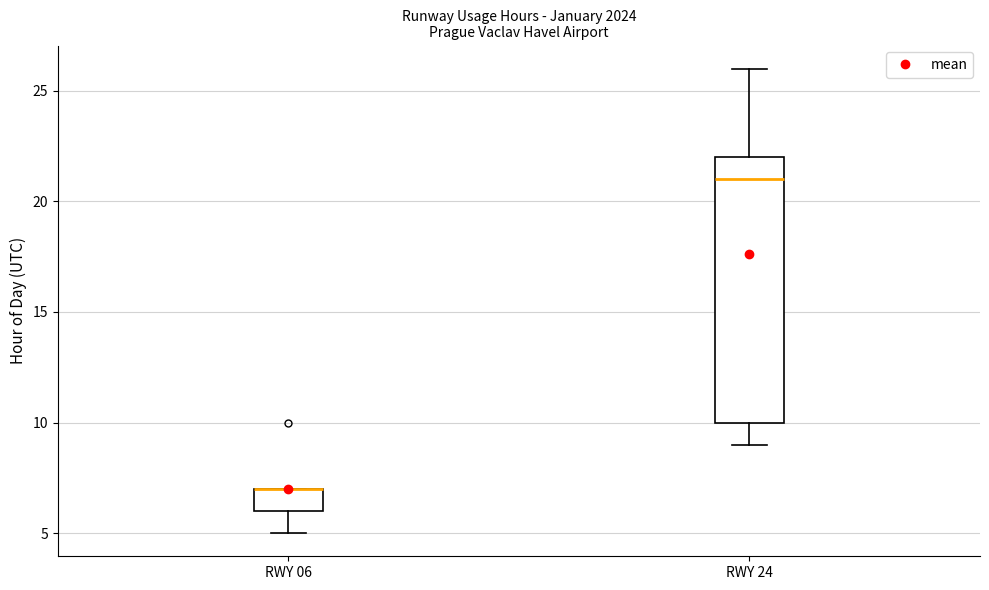

Reading left to right, transcribe this box plot: for each box, give where its median line is, the range the box spans, and where its two whiskers end, as read against the y-axis. The values are not printed on the chart, so give them approximately, as read against the axis.

RWY 06: median 7 (drawn on the box's upper edge), box 6 to 7, whiskers 5 to 7
RWY 24: median 21, box 10 to 22, whiskers 9 to 26